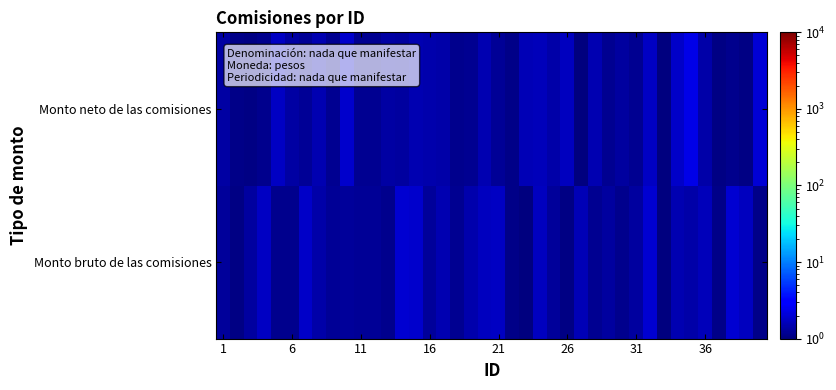

Which series has the largest range (max minus min)?

Monto neto de las comisiones